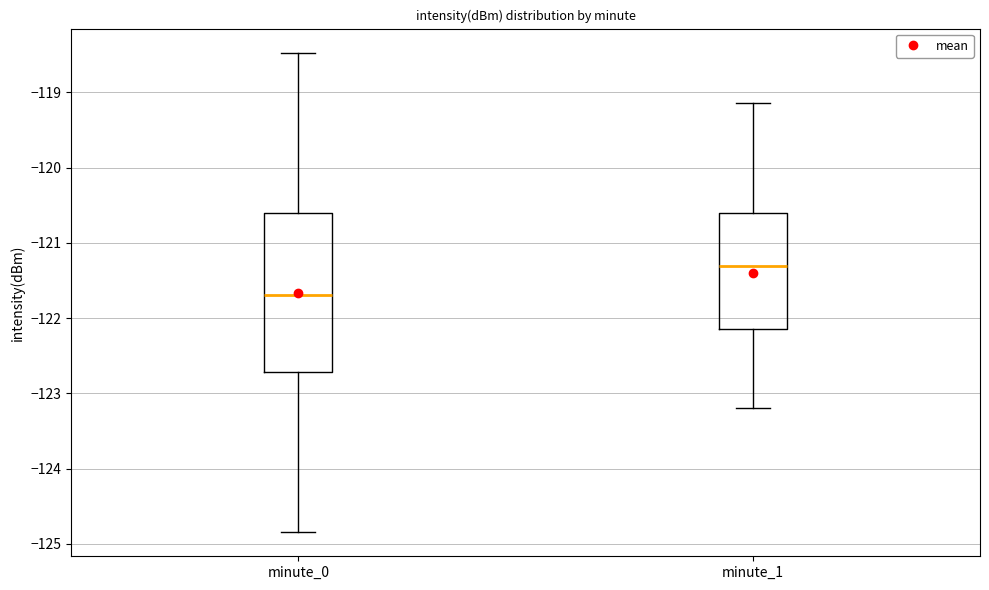

Comparing the boxes themselves (not the whiskers), which one is the tallest?

minute_0